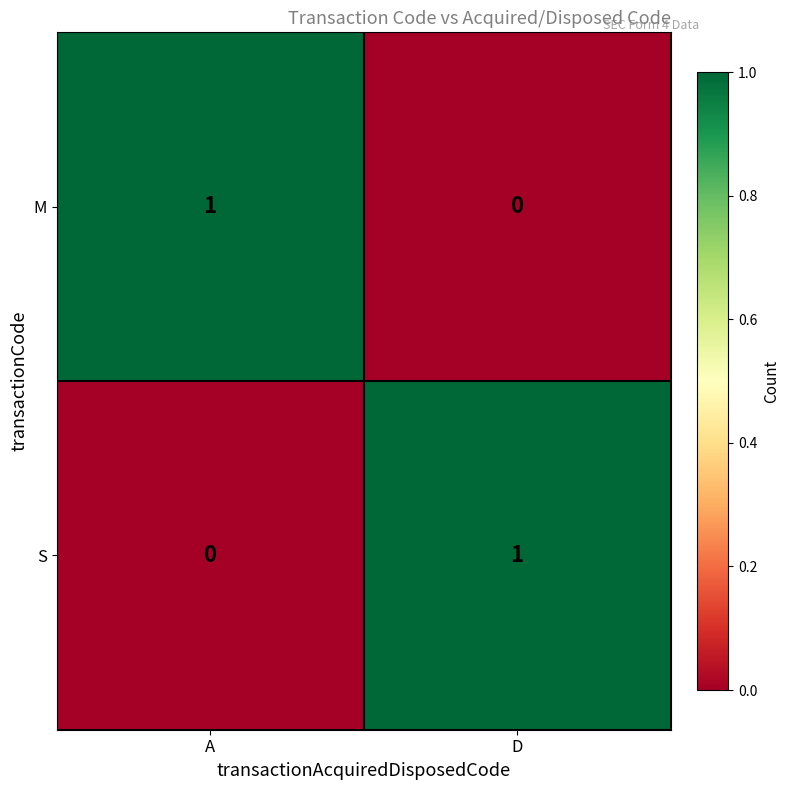

Reading left to right, what are all the values shown in this chart?

M: A=1	D=0
S: A=0	D=1